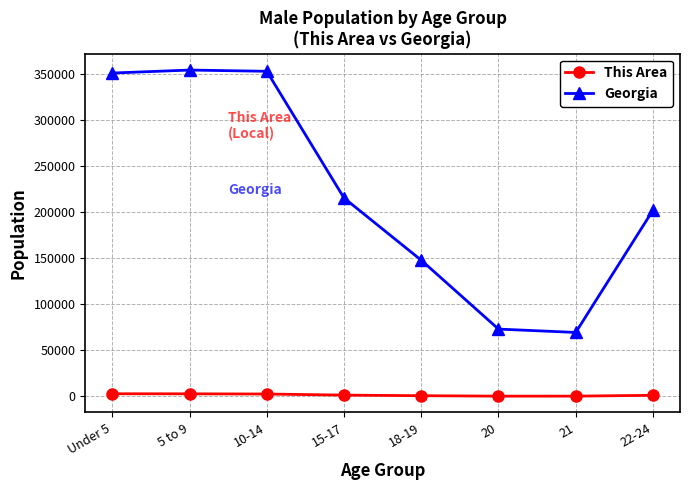

How many interior local peaks does the Georgia series have?

1